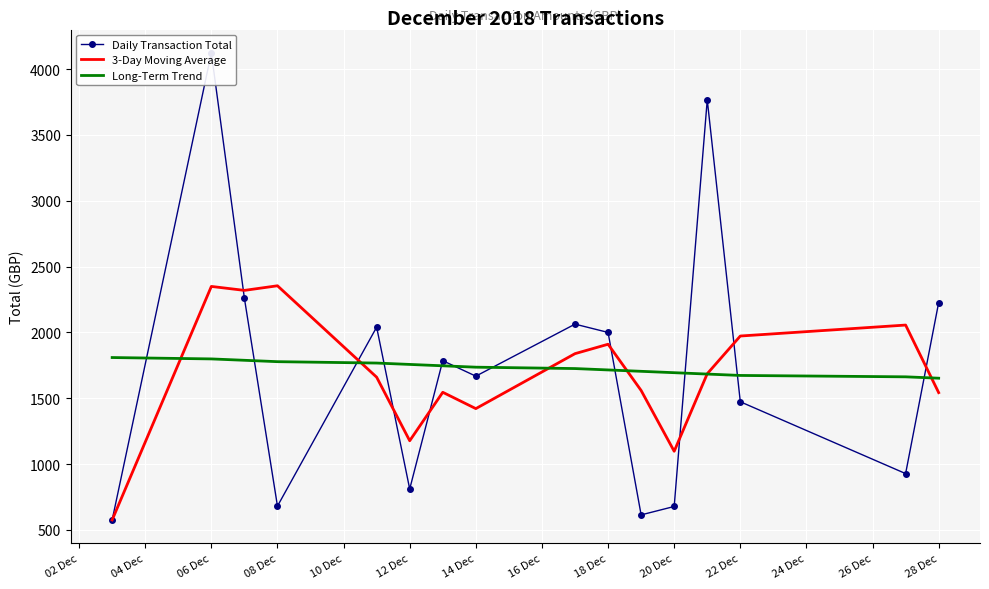

Rank the series by their maximum value, from lowest to highest.

Long-Term Trend, 3-Day Moving Average, Daily Transaction Total